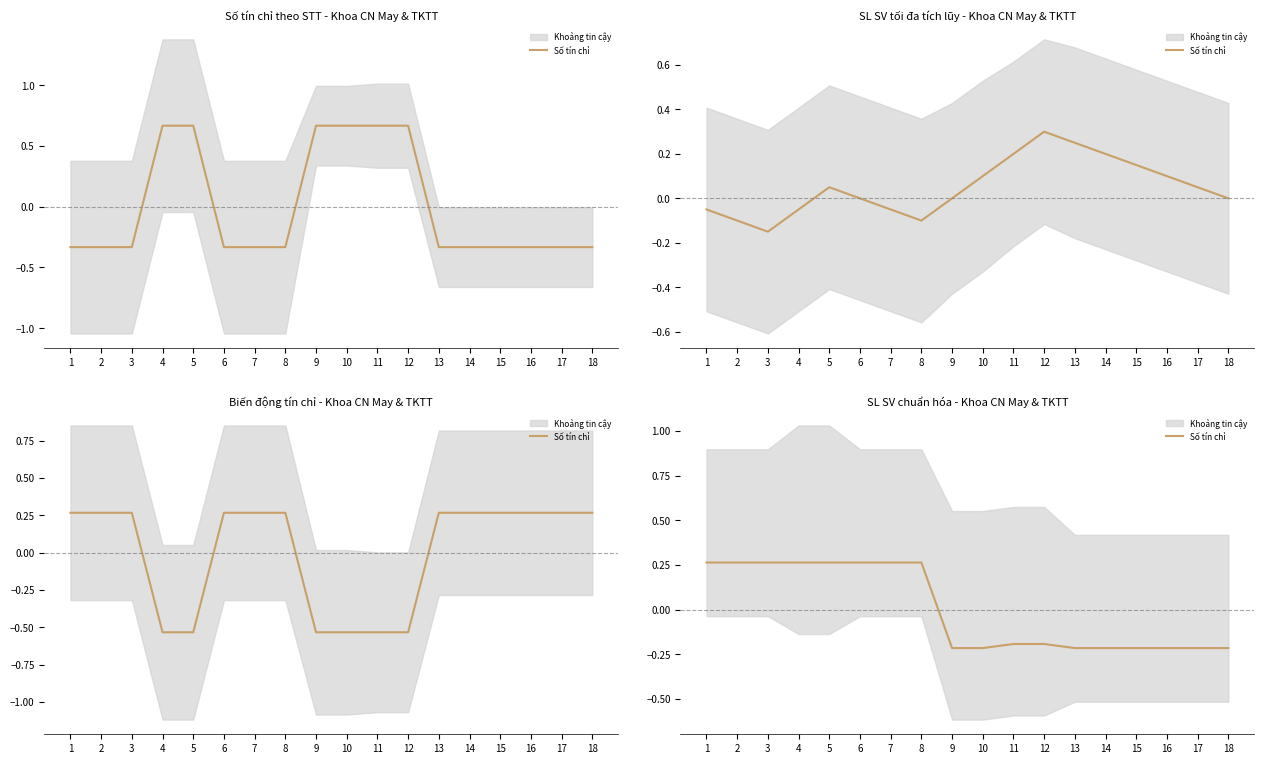

True or false: there are more than 1 points higher than both neighbors.

False